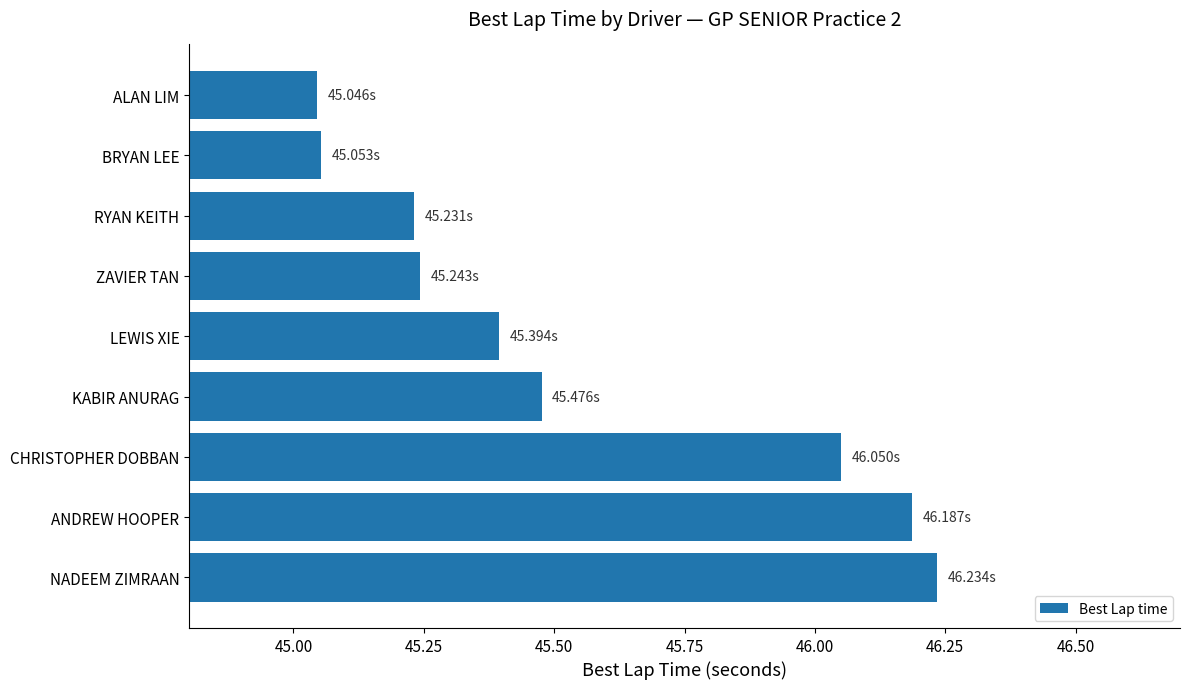

Which category has the highest value across all series?

NADEEM ZIMRAAN